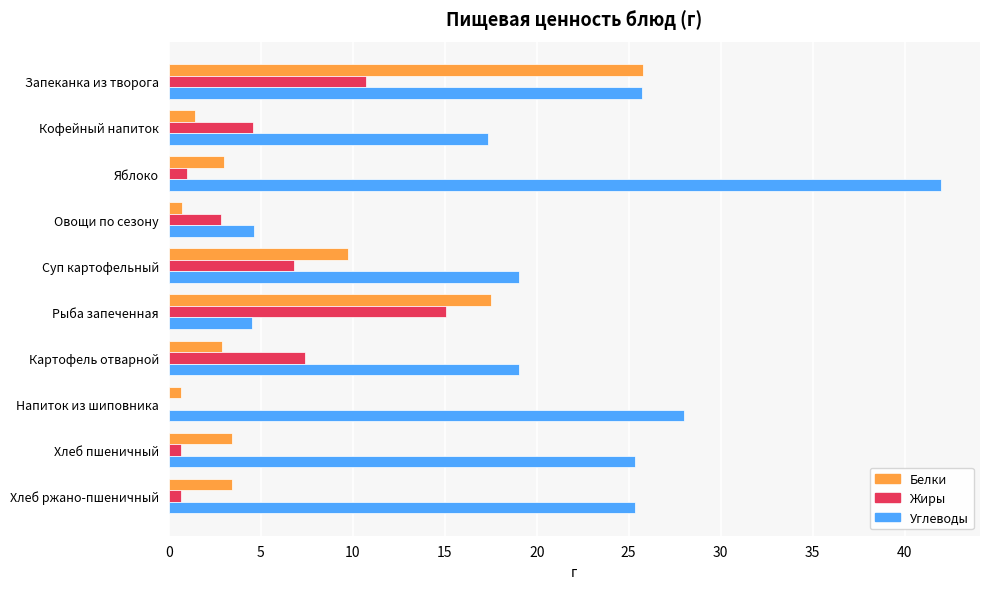

What is the approximate value of Белки at Картофель отварной?

2.9